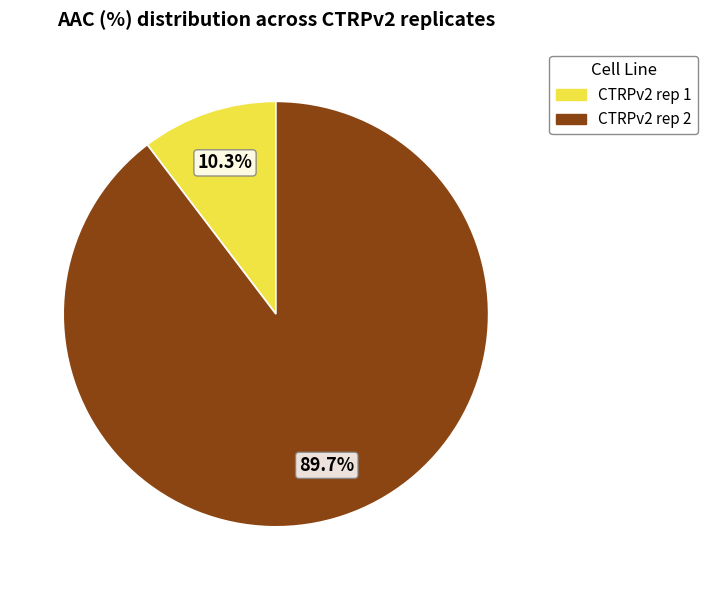

To the nearest percent, what is the combined percentage of CTRPv2 rep 1 and CTRPv2 rep 2?

100%